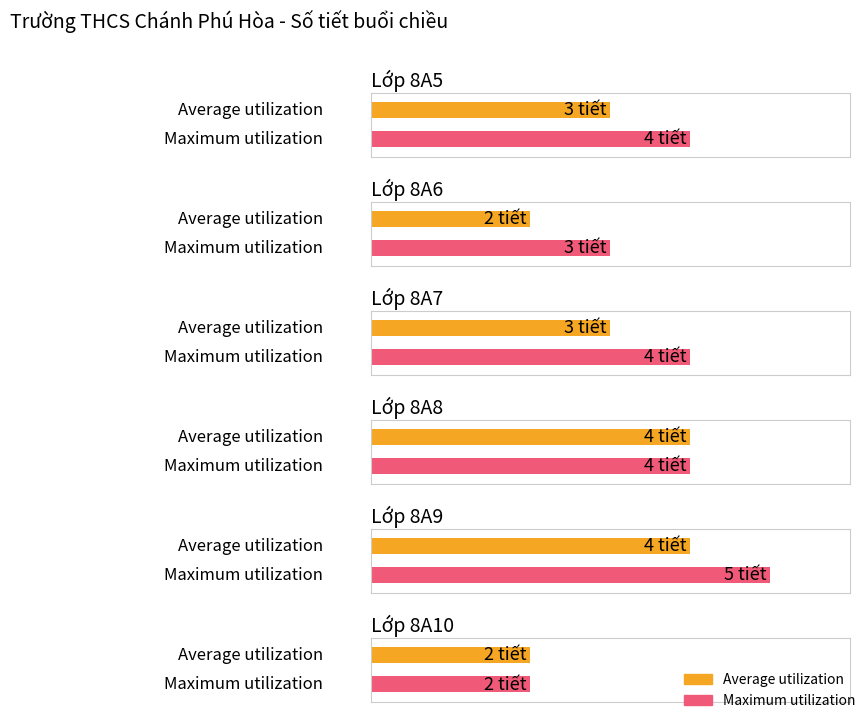

What is the approximate value of Maximum utilization at 8A10?

2